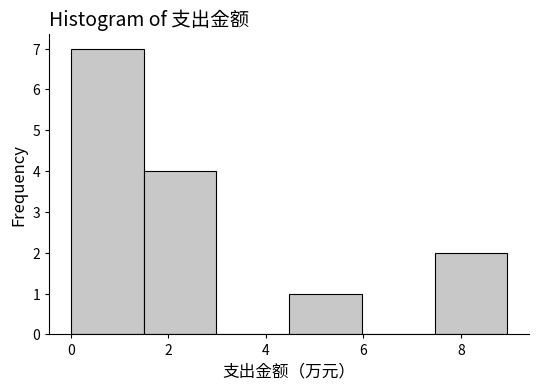

What is the height of the bar covering 4.4 to 6.0 on the x-axis? Neither the bar edges nor the heights are printed on the chart, so give them approximately, as read against the axes.

1